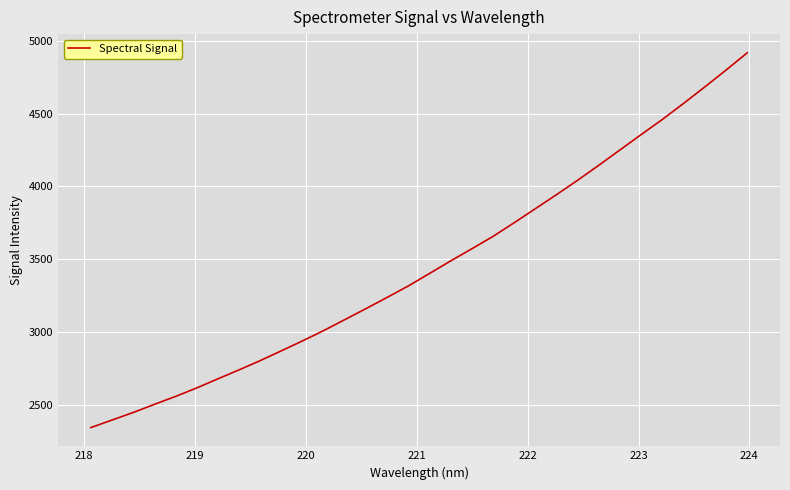

What is the greatest value displayed?

4917.3